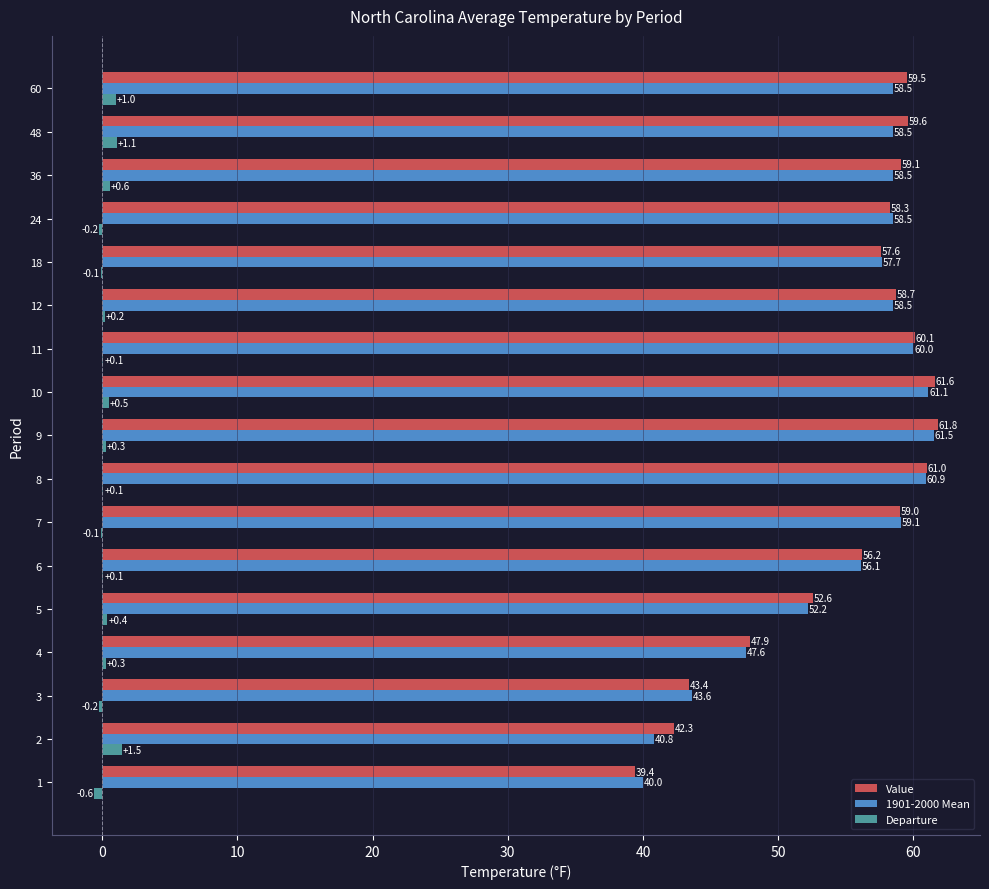

Which series has the largest total across all categories?

Value